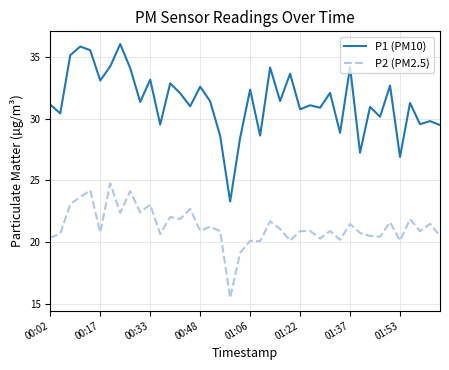

Rank the series by their maximum value, from lowest to highest.

P2 (PM2.5), P1 (PM10)